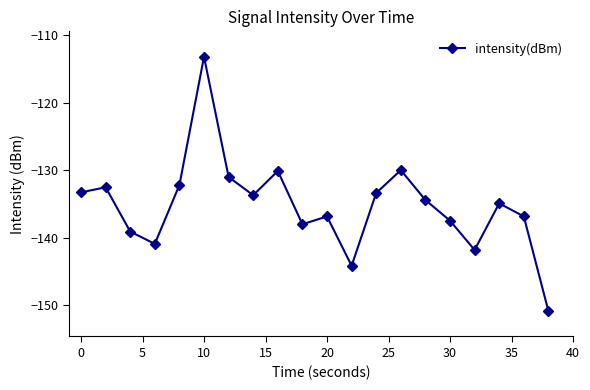

What is the value of the 9th point from the left?

-130.1